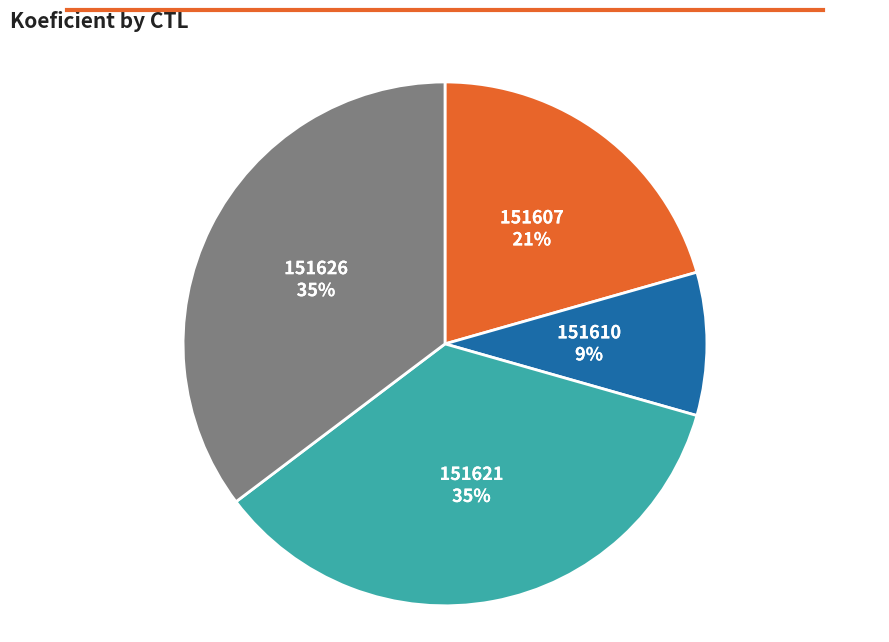

Does 151626 account for over 50% of the chart?

No